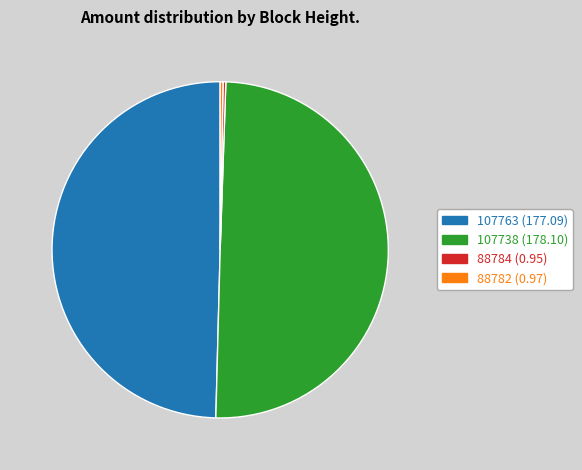

Is it true that 107738 is 63% of the pie?

False